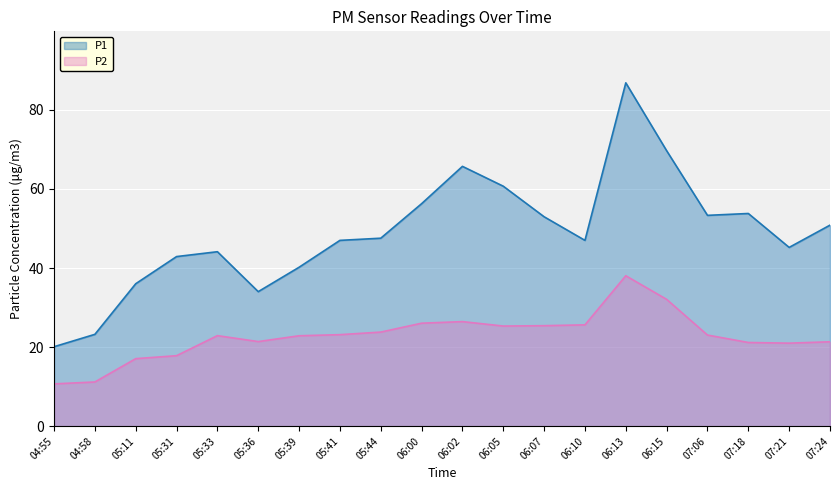

What are all the series names shown in the legend?

P1, P2